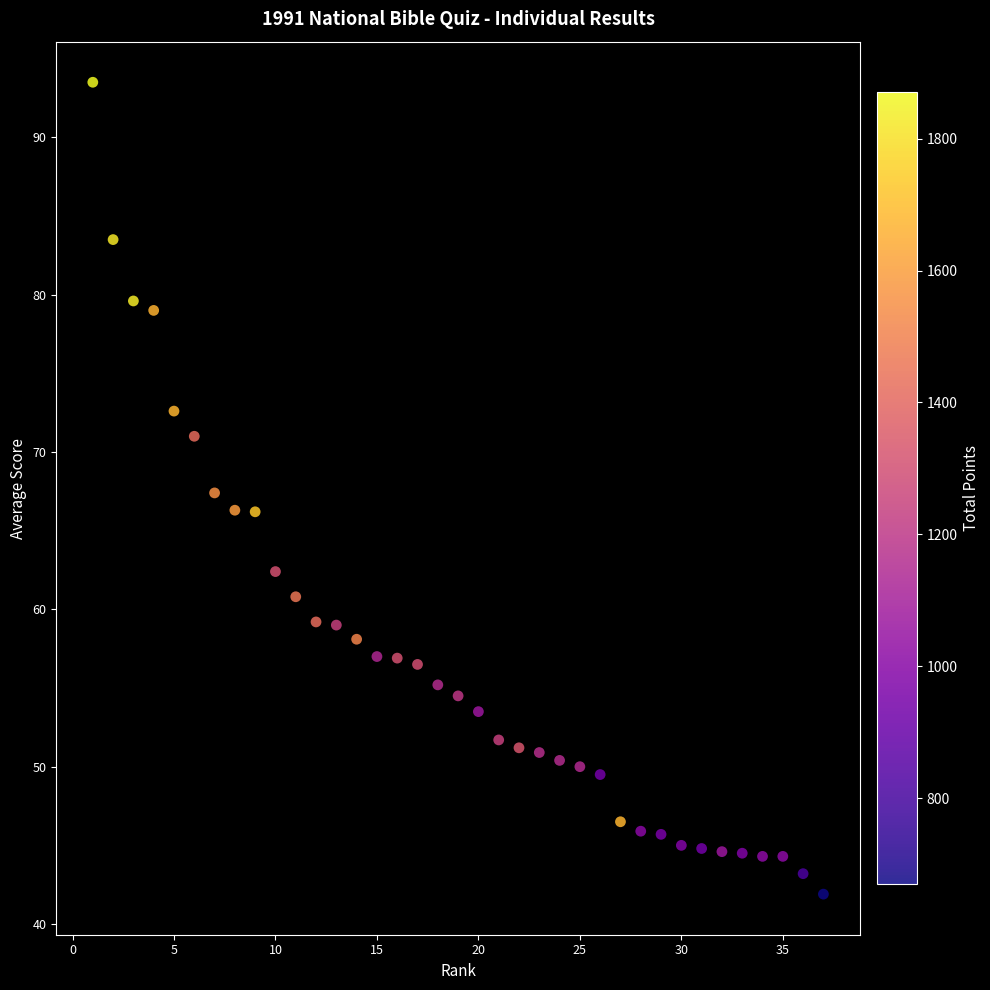

What is the range of X values (max minus min)?

36.0